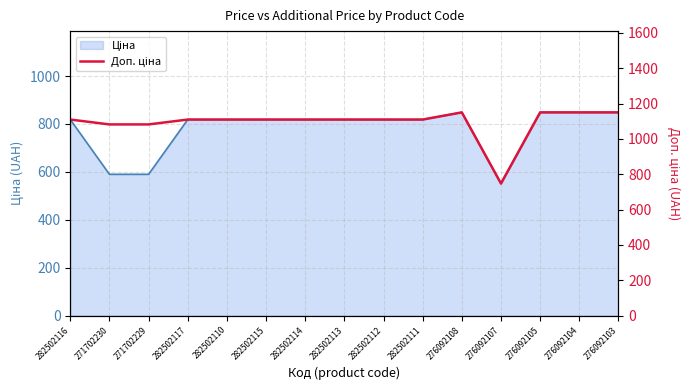

Reading right to left, what are all the values shown in this chart?

1149.7	1149.7	1149.7	747.0	1149.7	1109.2	1109.2	1109.2	1109.2	1109.2	1109.2	1109.2	1081.7	1081.7	1109.2